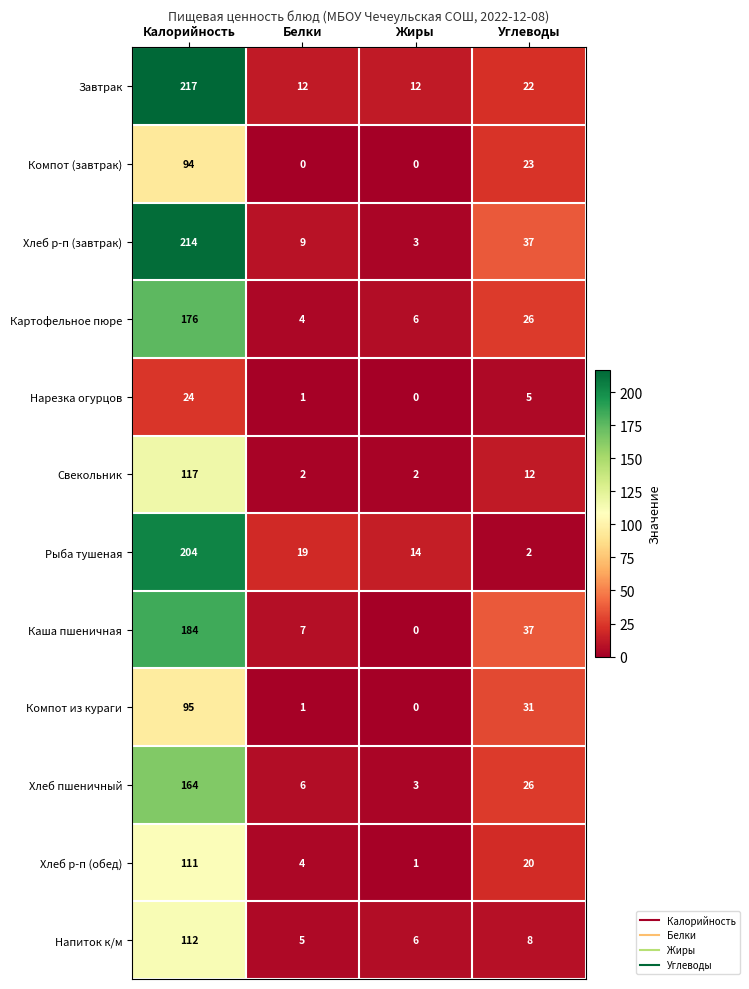

At which category is the sum across all series the highest?

Калорийность